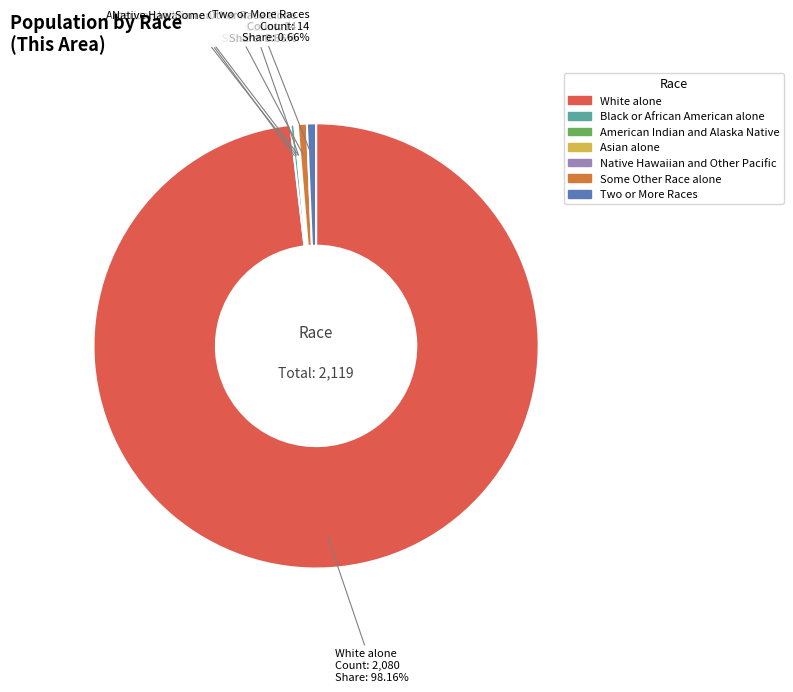

Does White alone account for over 50% of the chart?

Yes